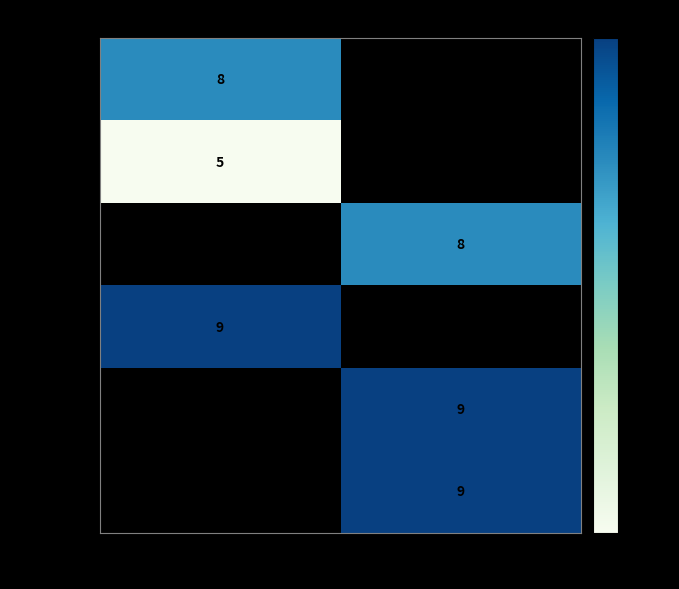

The 5e8fdef5 series shows 6 at 1. True or false?

False